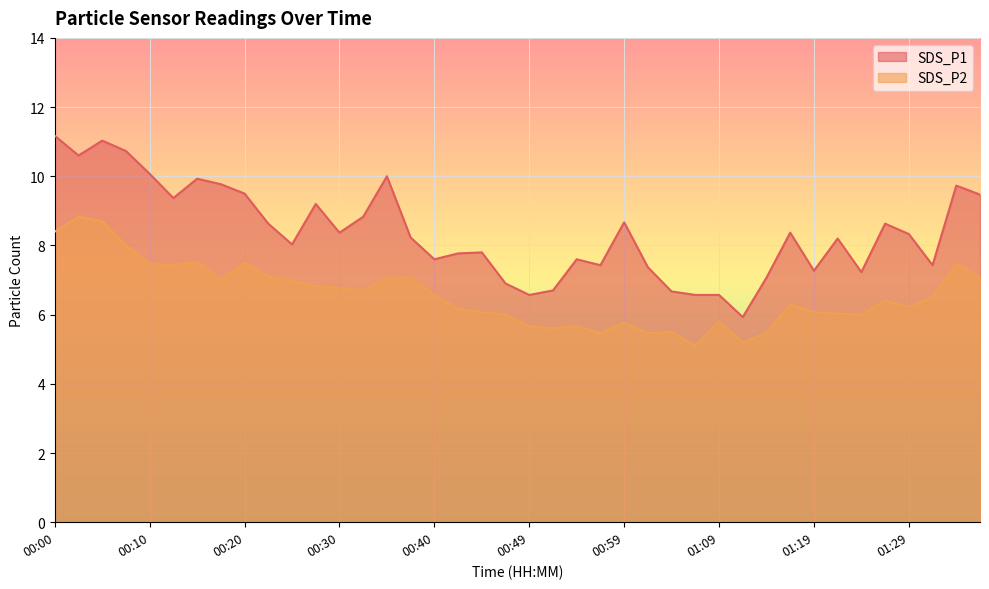

True or false: SDS_P1 has a value of 8.2 at 00:37.

True